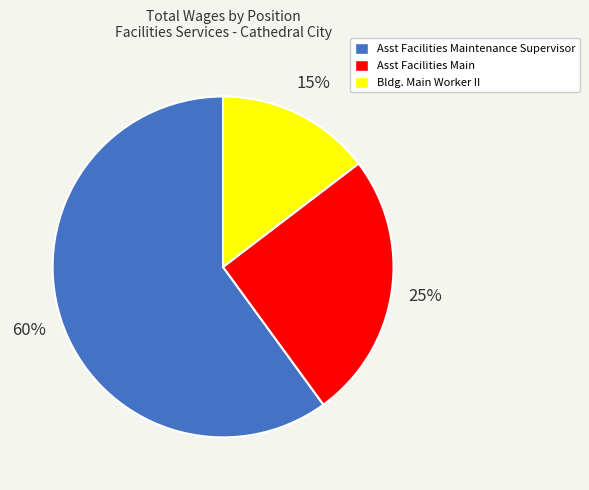

To the nearest percent, what is the combined percentage of Bldg. Main Worker II and Asst Facilities Main?

40%